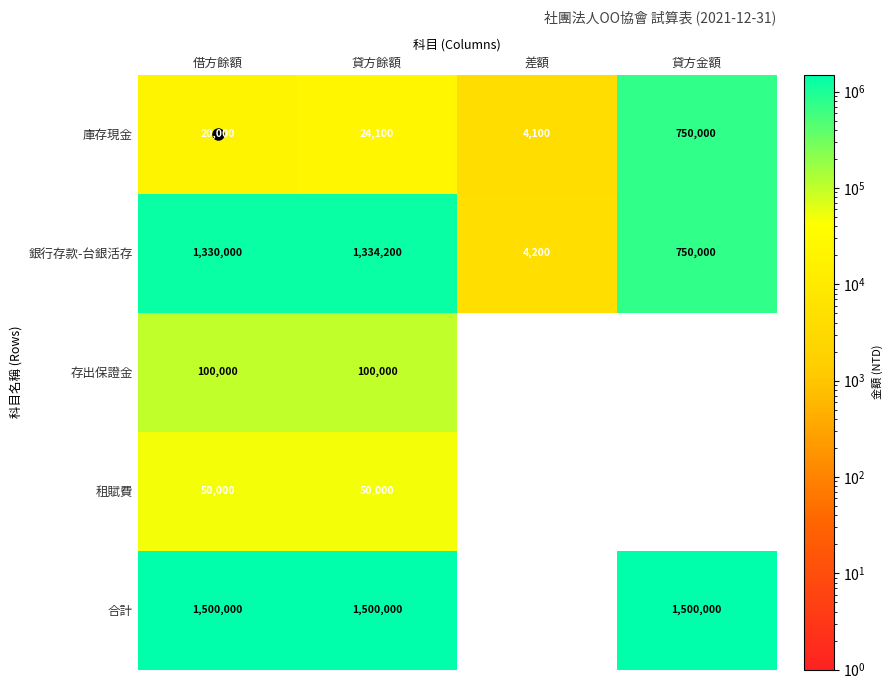

Count the number of data series in this chart.

5